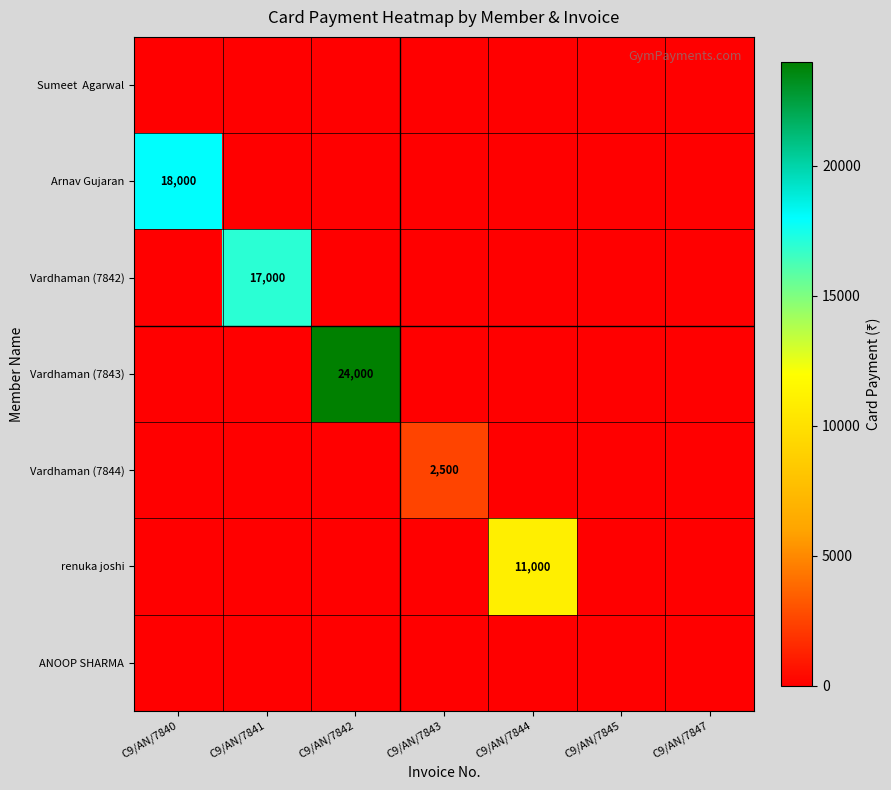

The value of Arnav Gujaran at C9/AN/7840 is 25087. True or false?

False